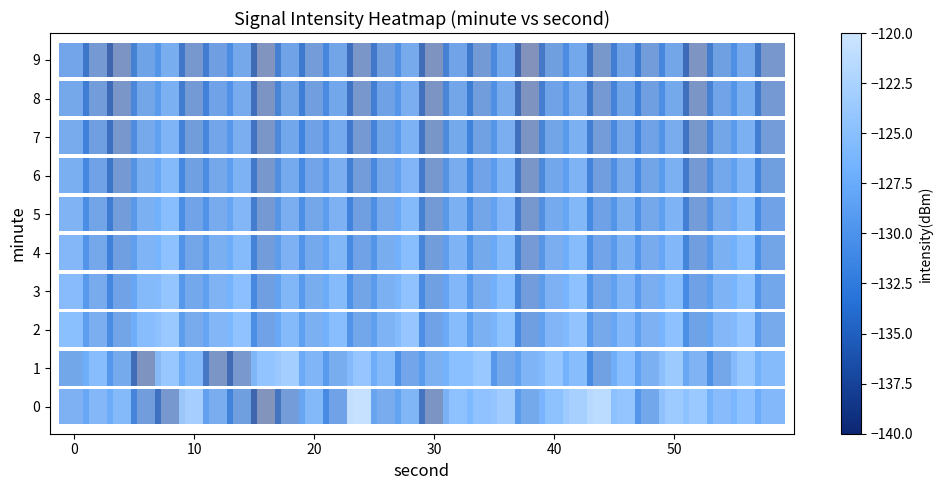

What is the average value of the row_1 series?

-128.9